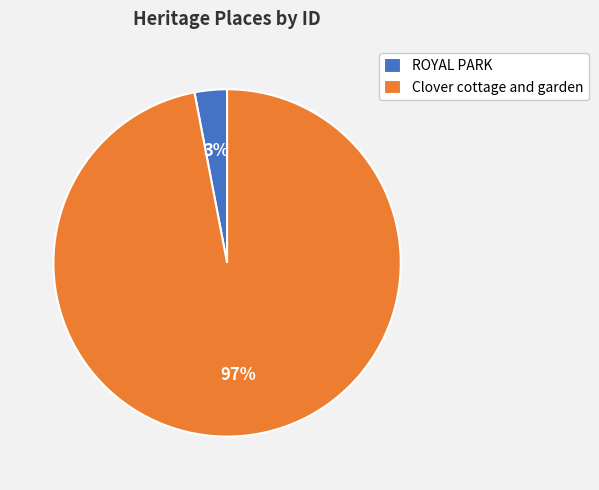

Which has a higher value, ROYAL PARK or Clover cottage and garden?

Clover cottage and garden